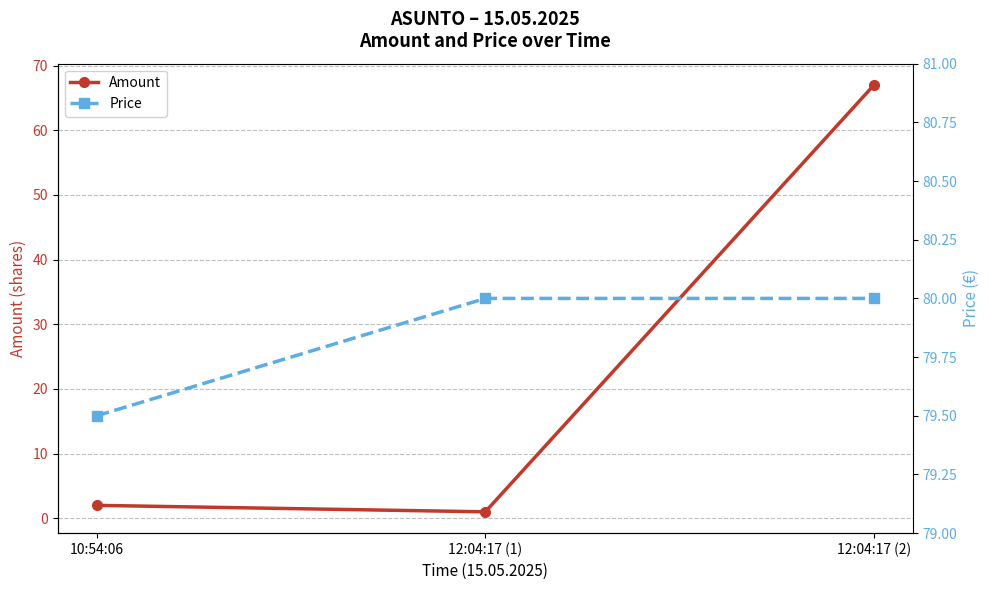

What is the minimum value for Price?

79.5